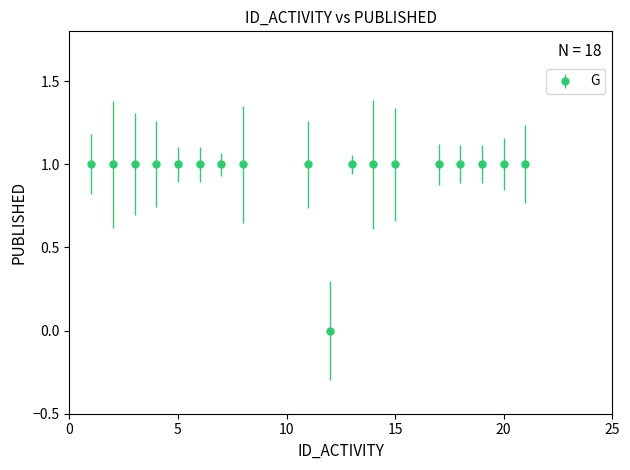

What is the sum of all values?

17